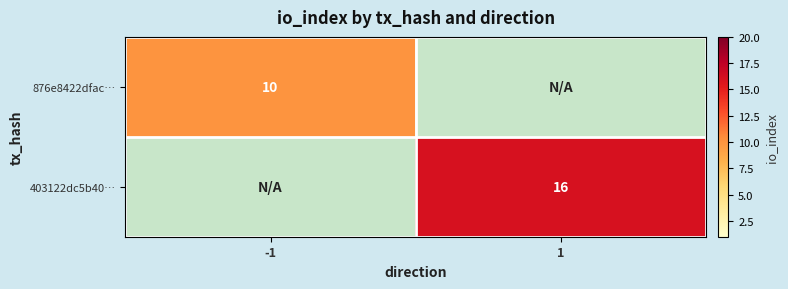

At which category does the chart reach its peak across all series?

1